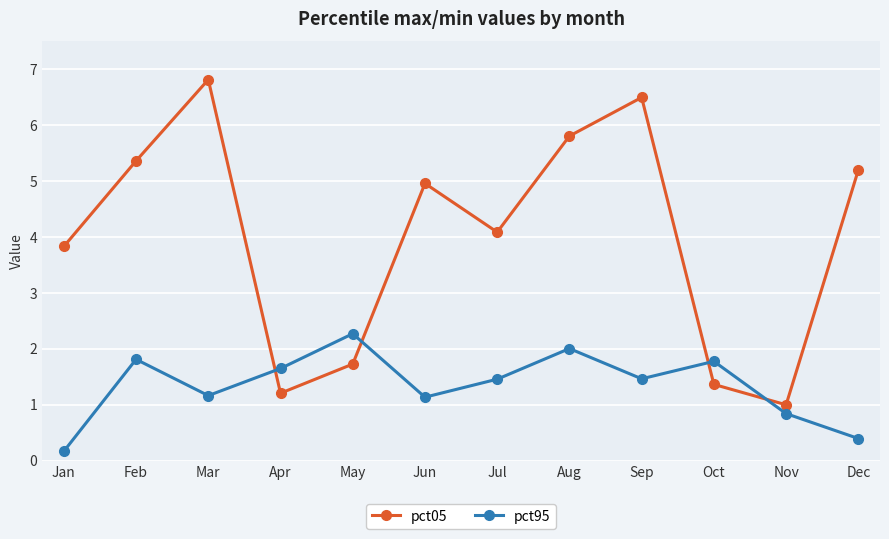

At which label does pct95 reach its peak?

May